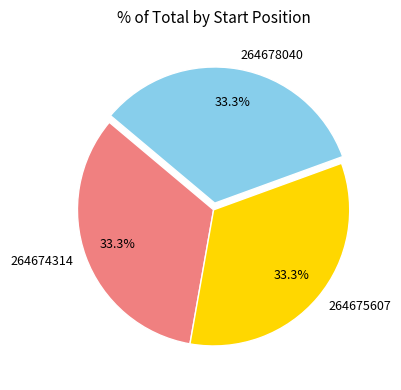

The 264678040 slice represents 33% of the pie. True or false?

True